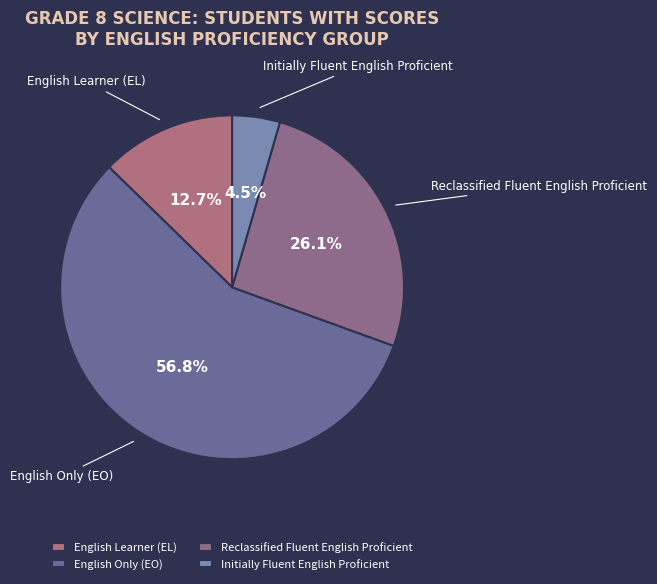

Rank the categories by value from lowest to highest.

Initially Fluent English Proficient, English Learner (EL), Reclassified Fluent English Proficient, English Only (EO)